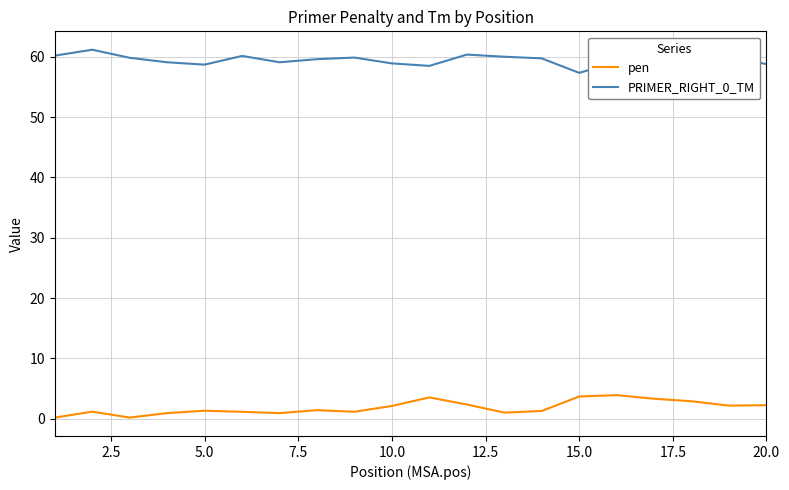

What are all the series names shown in the legend?

pen, PRIMER_RIGHT_0_TM